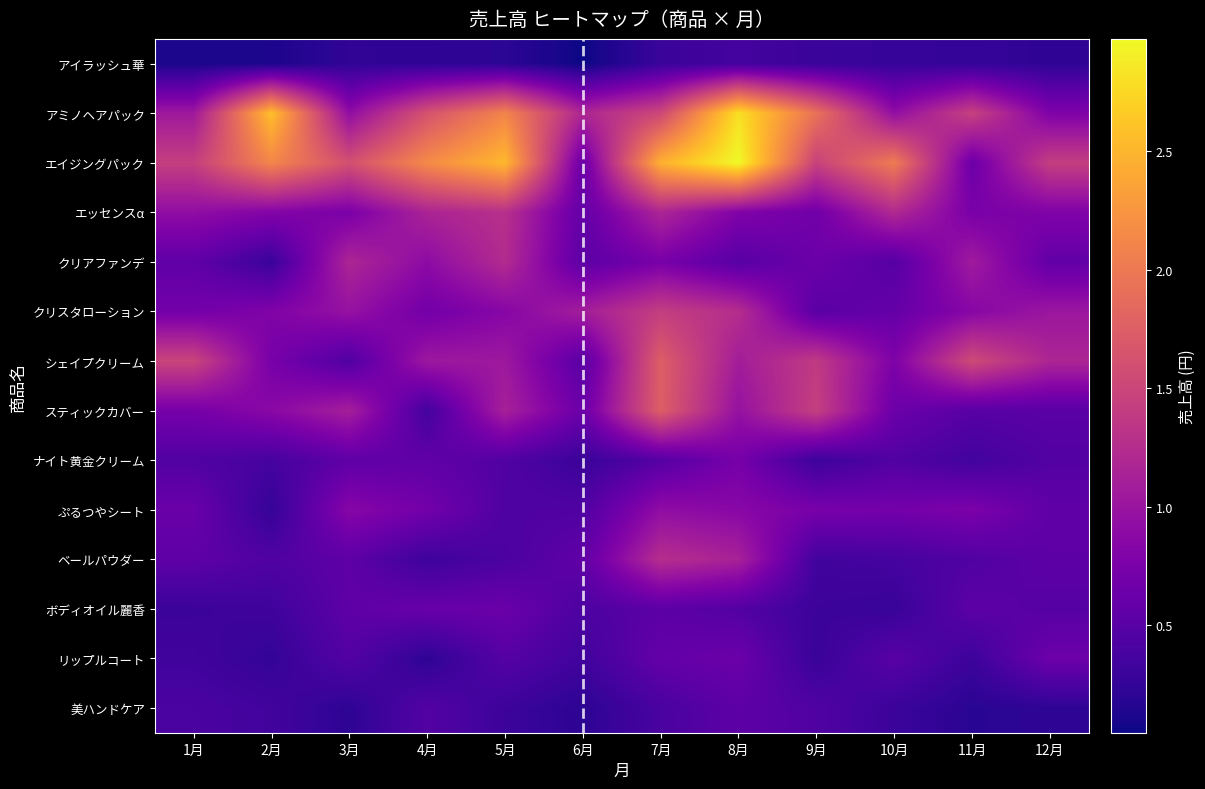

At which category is the sum across all series the highest?

7月